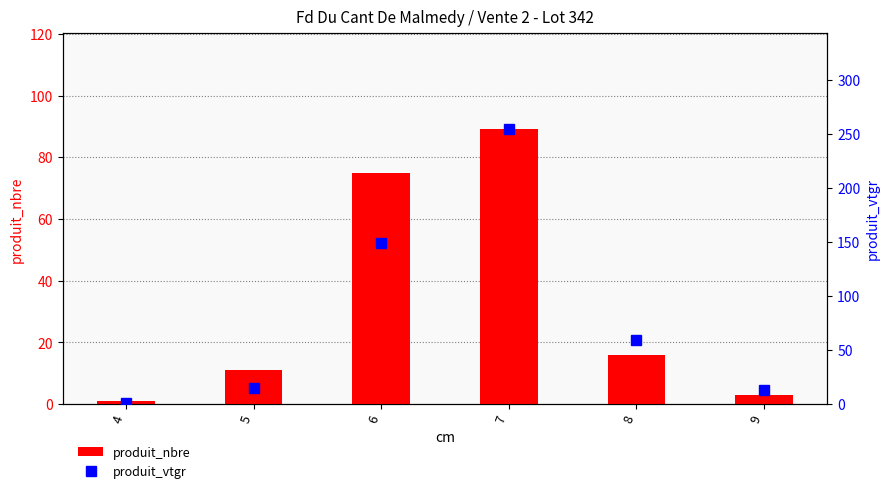

How many data points in produit_nbre are above 16?

2